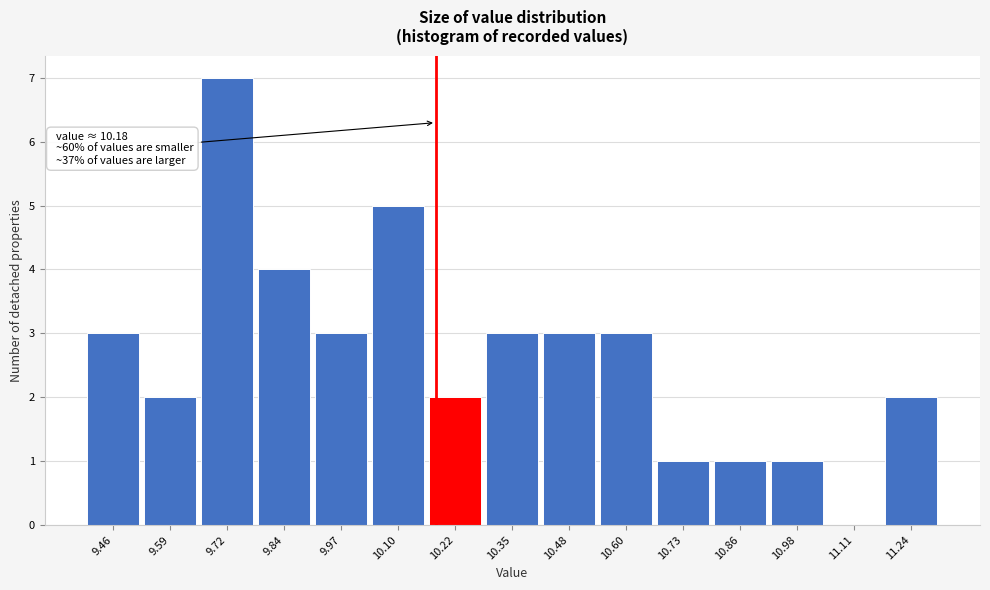

Over which range of the x-axis is the bar tallest?

9.66 to 9.78